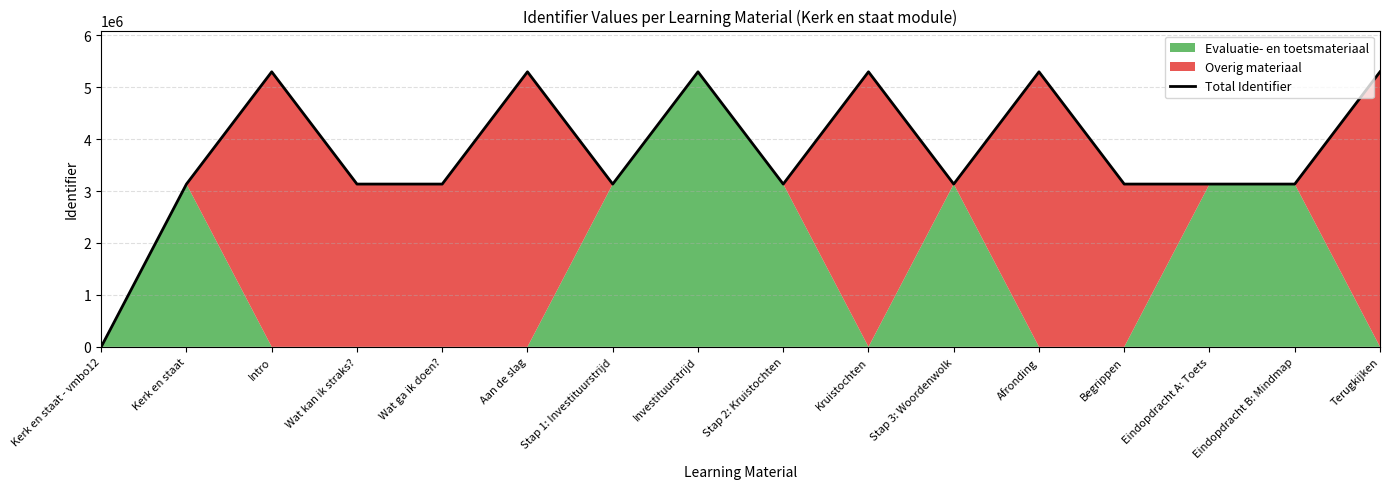

How many values are below 3134211?

8